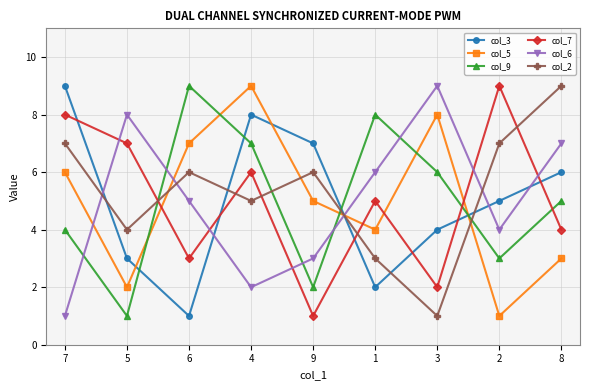

Is this an area chart (filled region under the line)?

No